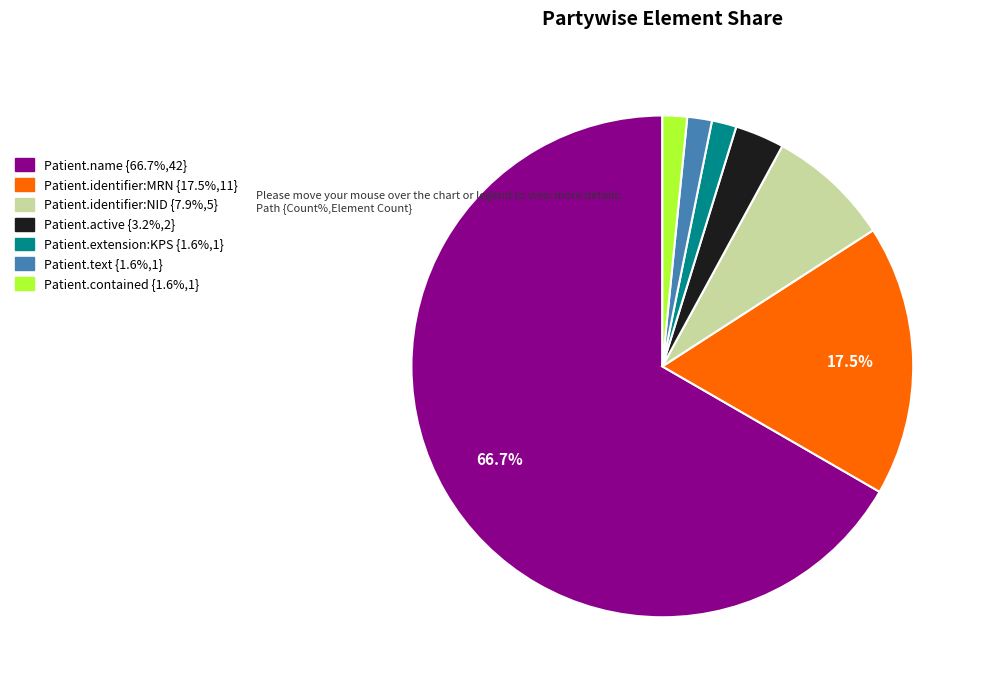

What is the largest slice in the pie chart?

Patient.name